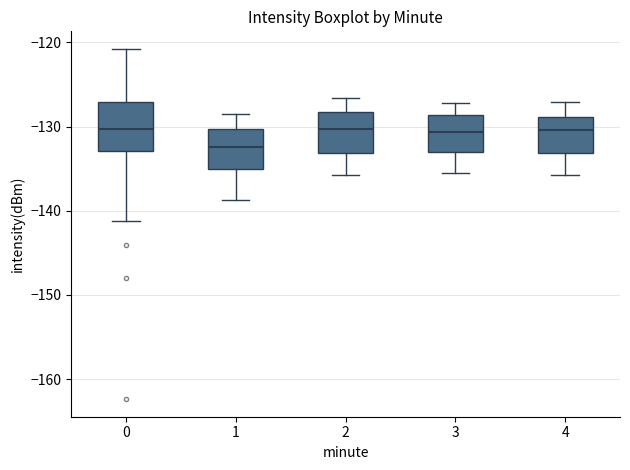

Which box's median line is the lowest?

1